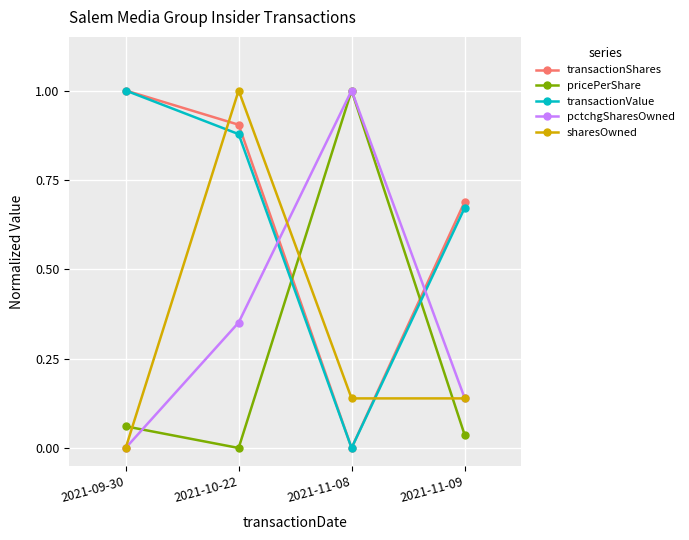

How many series are shown in this chart?

5